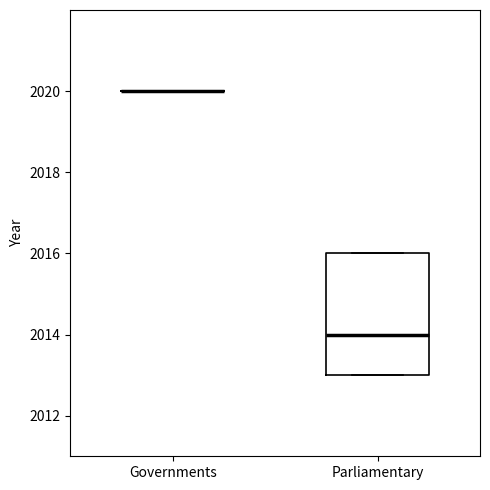

Reading left to right, read every box against the y-axis: the position of its median line, the range the box covers, and the ends of its whiskers. The values are not printed on the chart, so give them approximately, as read against the axis.

Governments: box collapsed to a line at 2020, whiskers 2020 to 2020
Parliamentary: median 2014, box 2013 to 2016, whiskers 2013 to 2016